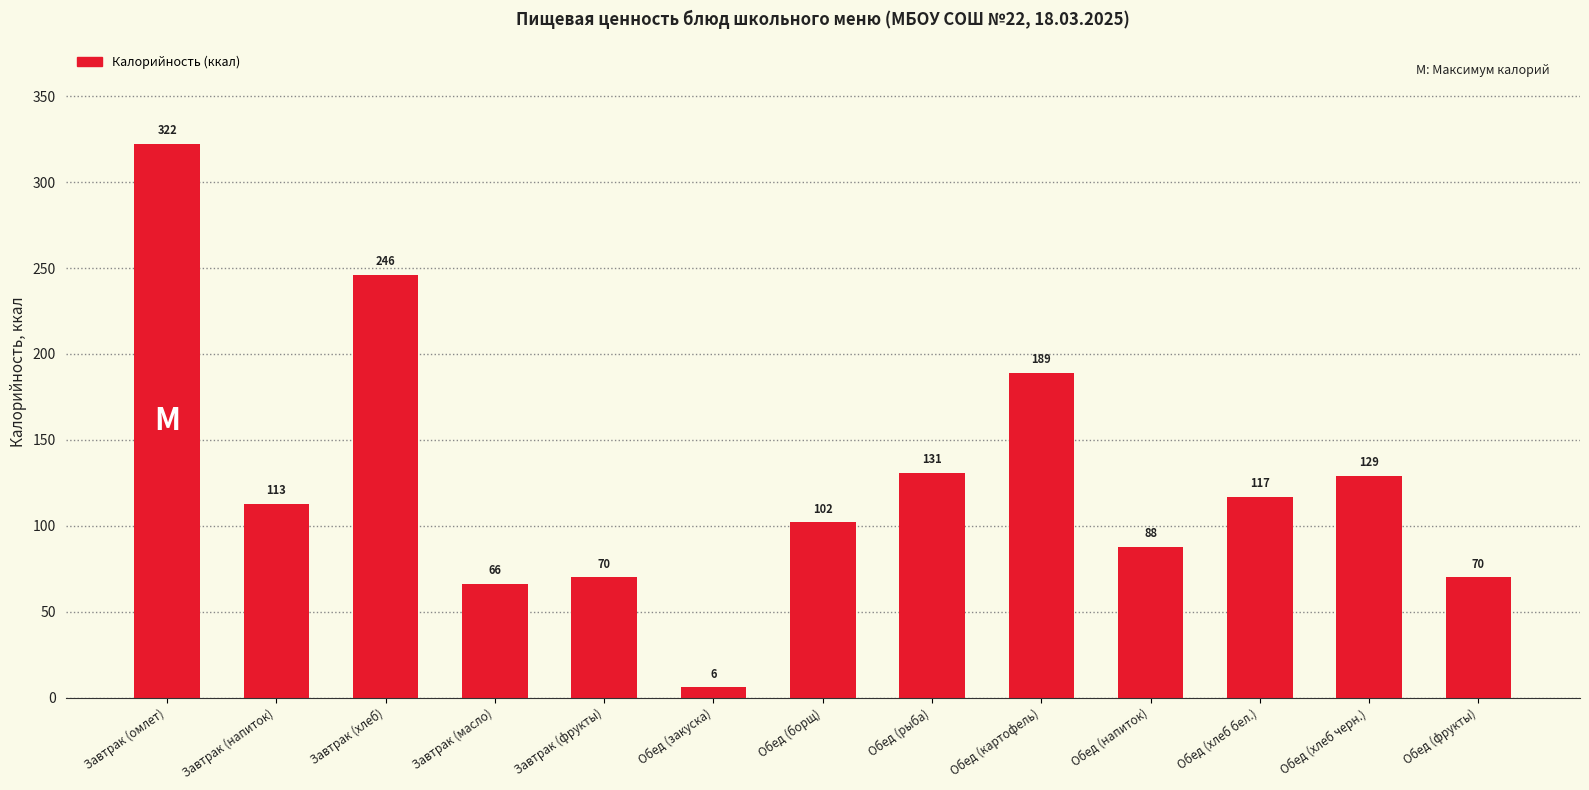

Reading right to left, transcribe all the data shown in this chart.

70	129	117	88	189	131	102	6	70	66	246	113	322